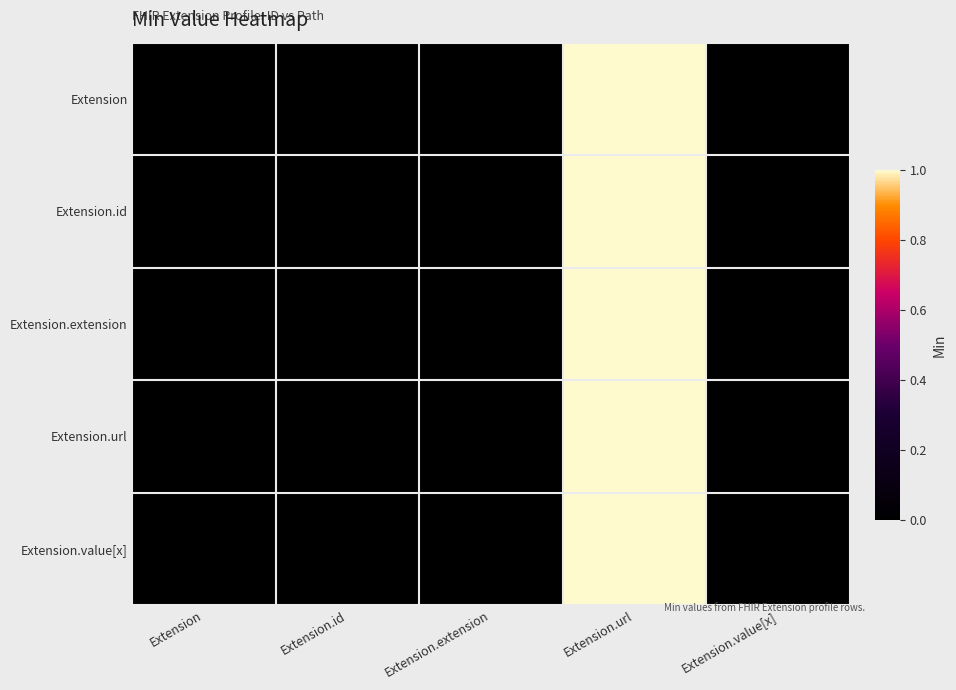

At which category is the sum across all series the highest?

Extension.url